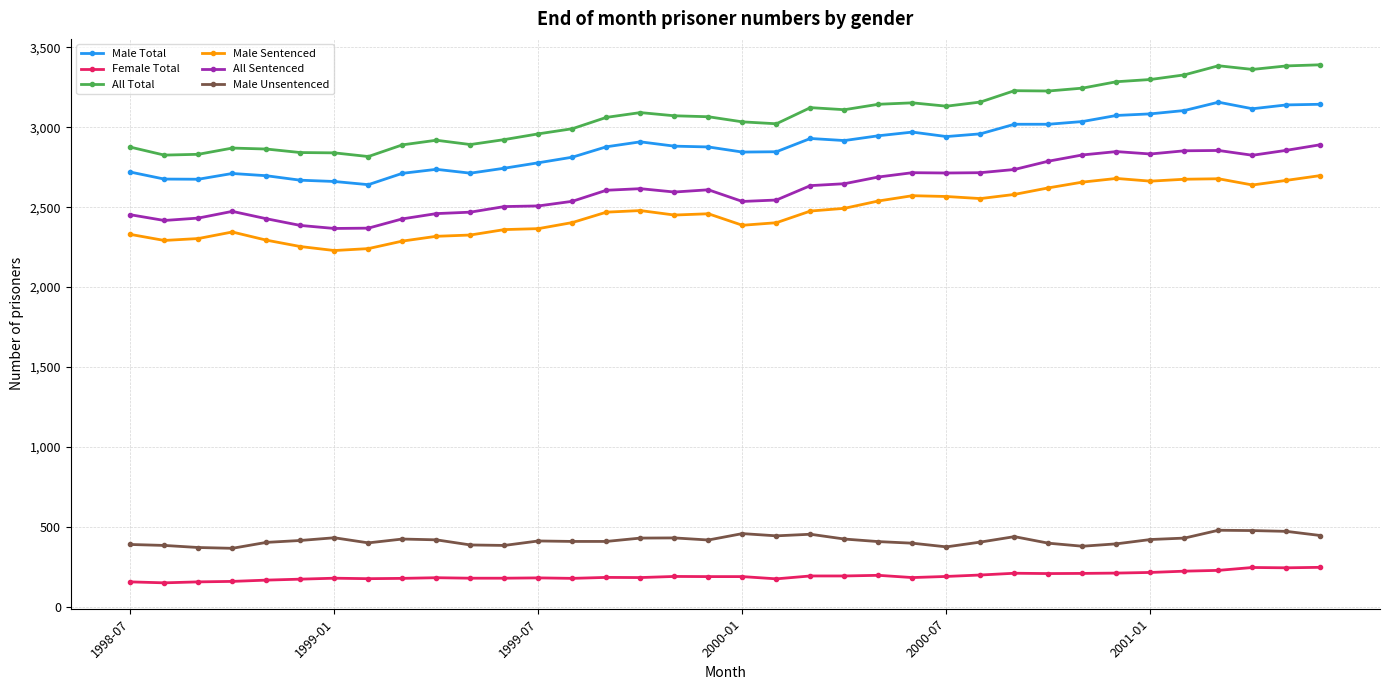

What is the value of the Male Total point at the 7th from the left?

2661